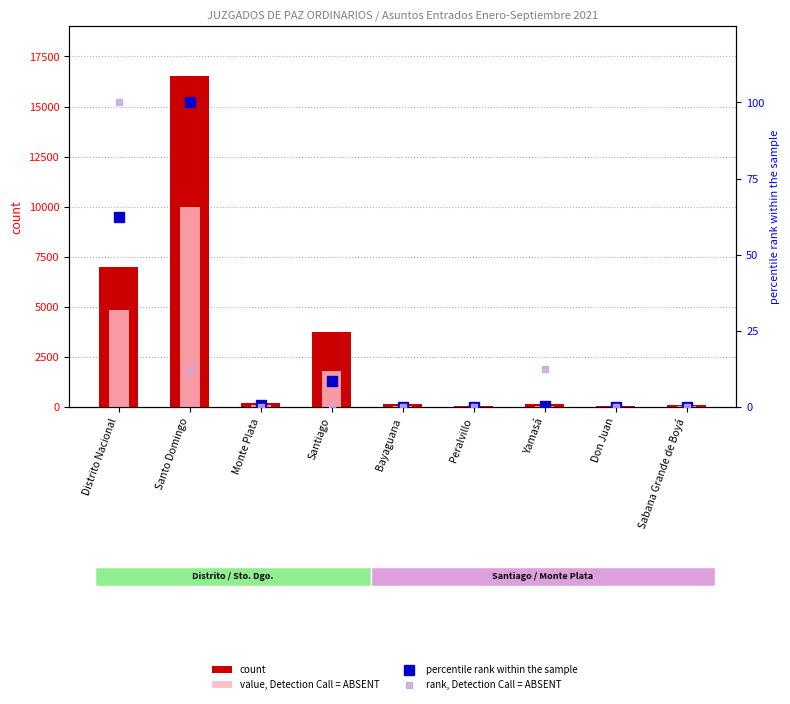

What is the difference between the percentile rank within the sample values at Monte Plata and Don Juan?

0.8